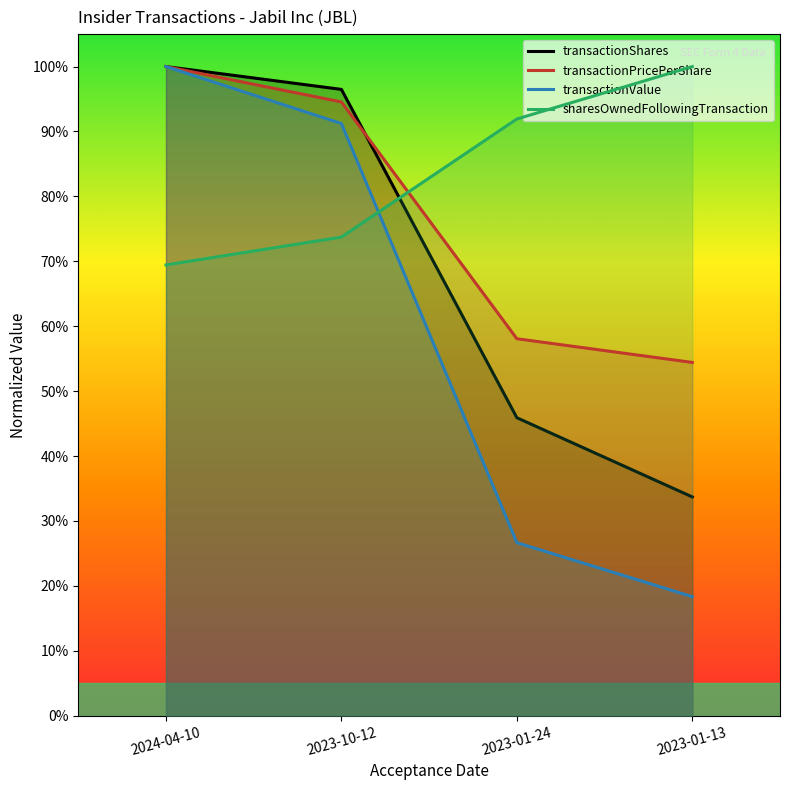

The value of sharesOwnedFollowingTransaction at 2023-10-12 is 1.3. True or false?

False